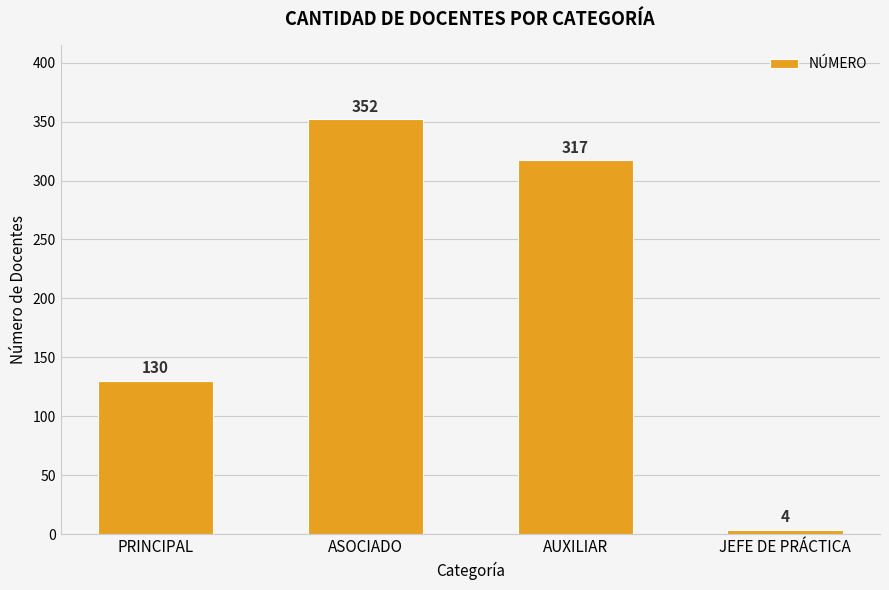

Approximately how many times larger is the value at PRINCIPAL compared to ASOCIADO?

0.4